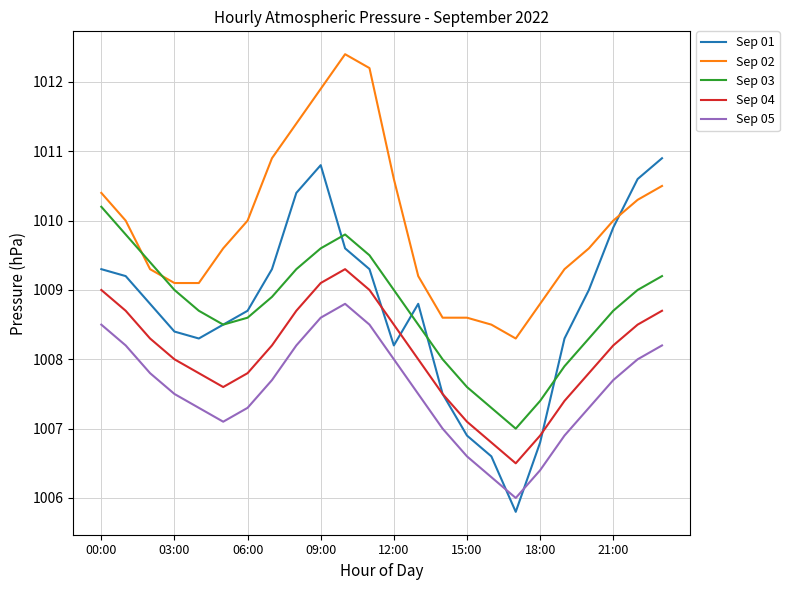

True or false: Sep 02 and Sep 05 intersect in this chart.

False